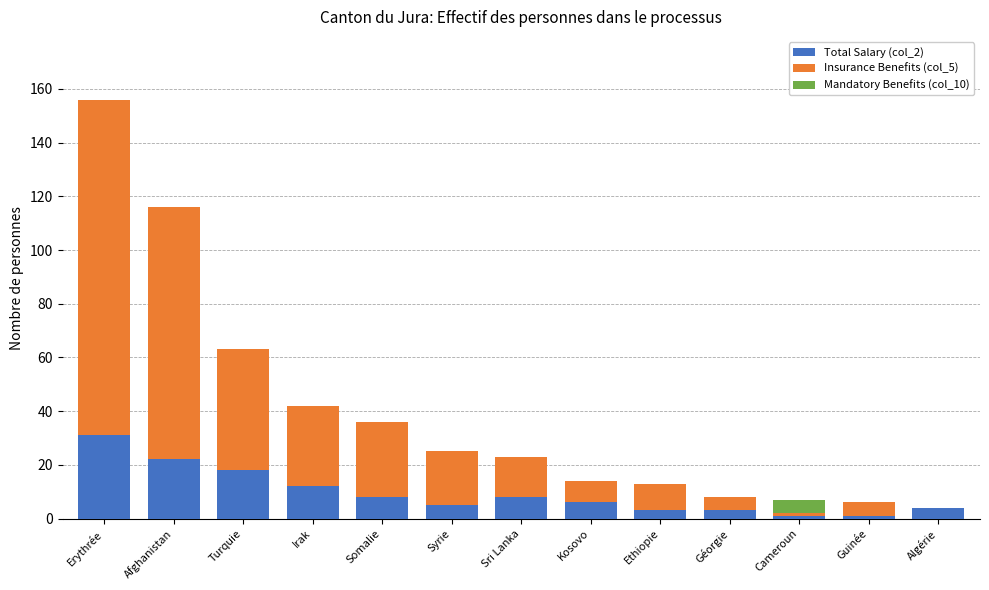

At which category is the sum across all series the highest?

Erythrée